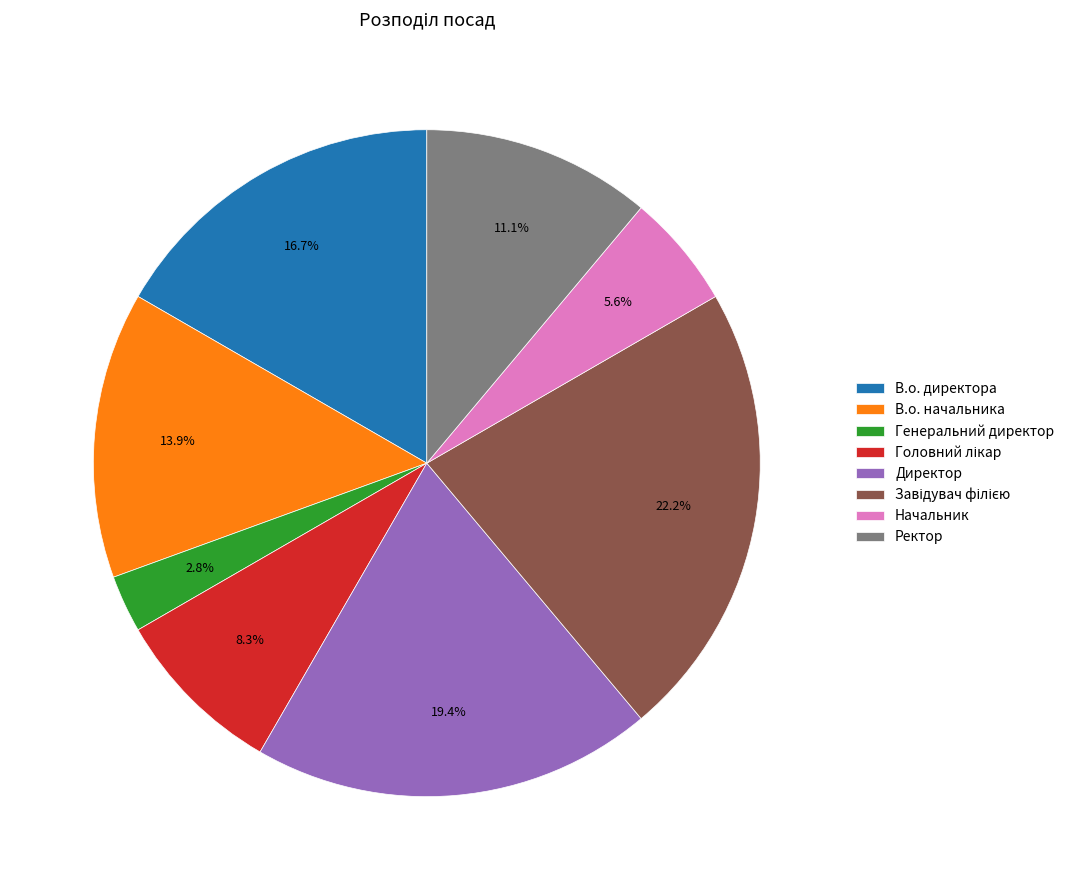

How much of the chart is everything except В.о. начальника?

86.1%